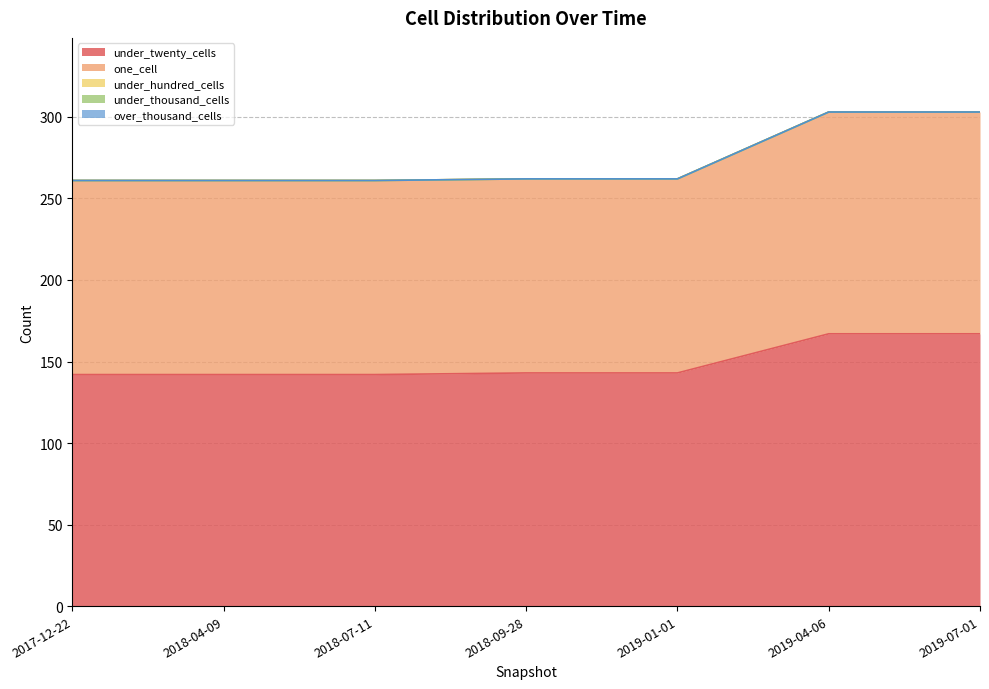

What is the difference between the maximum and minimum values in the under_twenty_cells series?

25